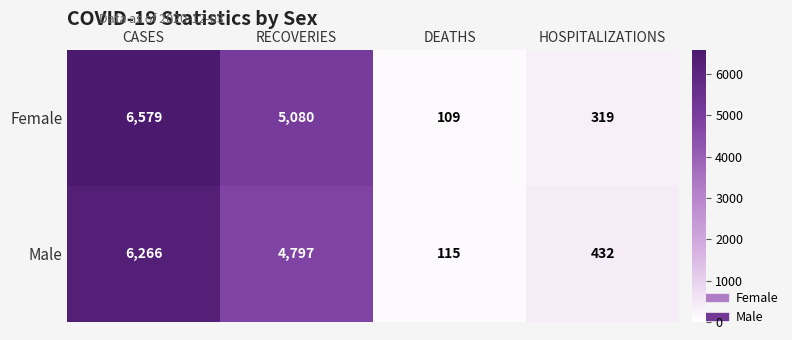

Reading left to right, transcribe all the data shown in this chart.

Female: 6579	5080	109	319
Male: 6266	4797	115	432